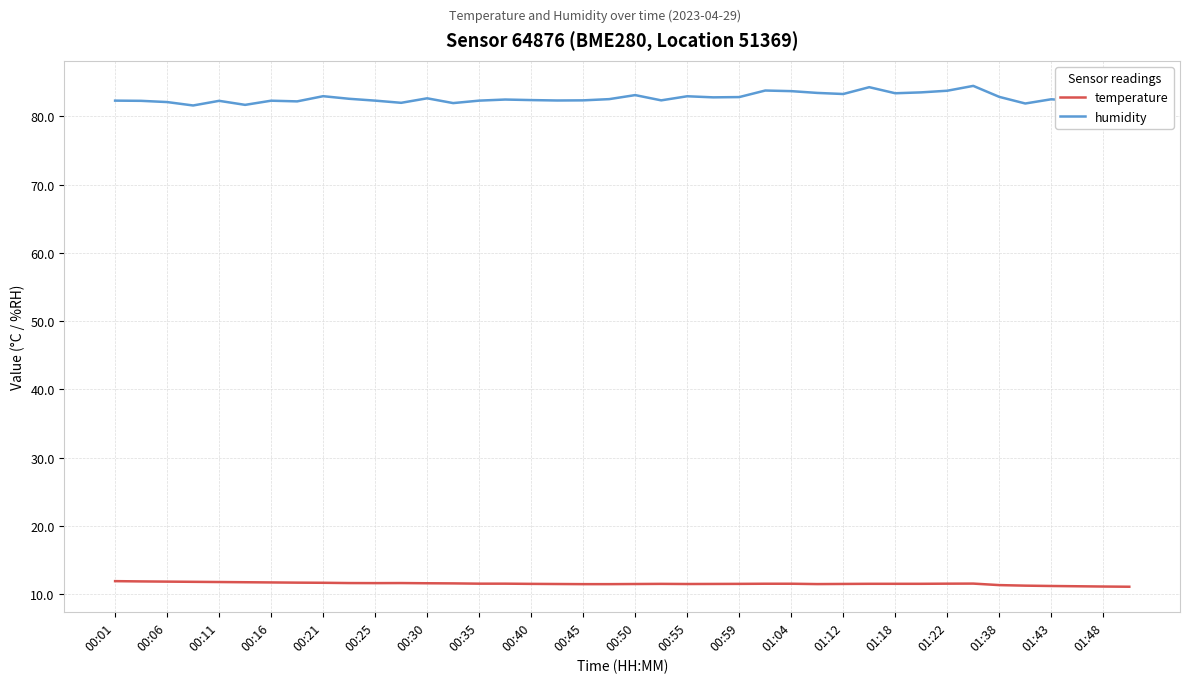

List the series in order of their peak value, highest first.

humidity, temperature